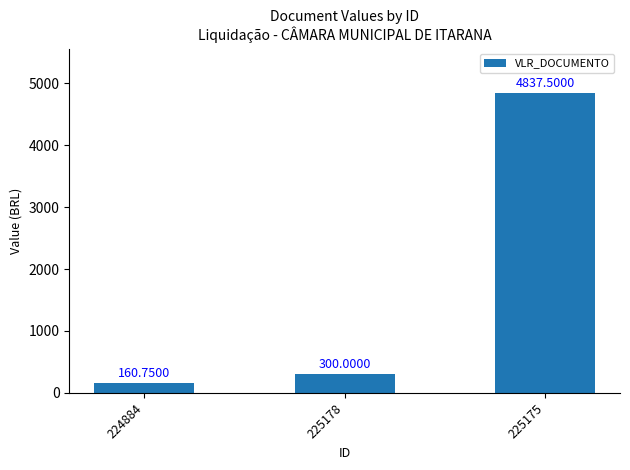

What is the ratio of the value at 225175 to the value at 224884?

30.1